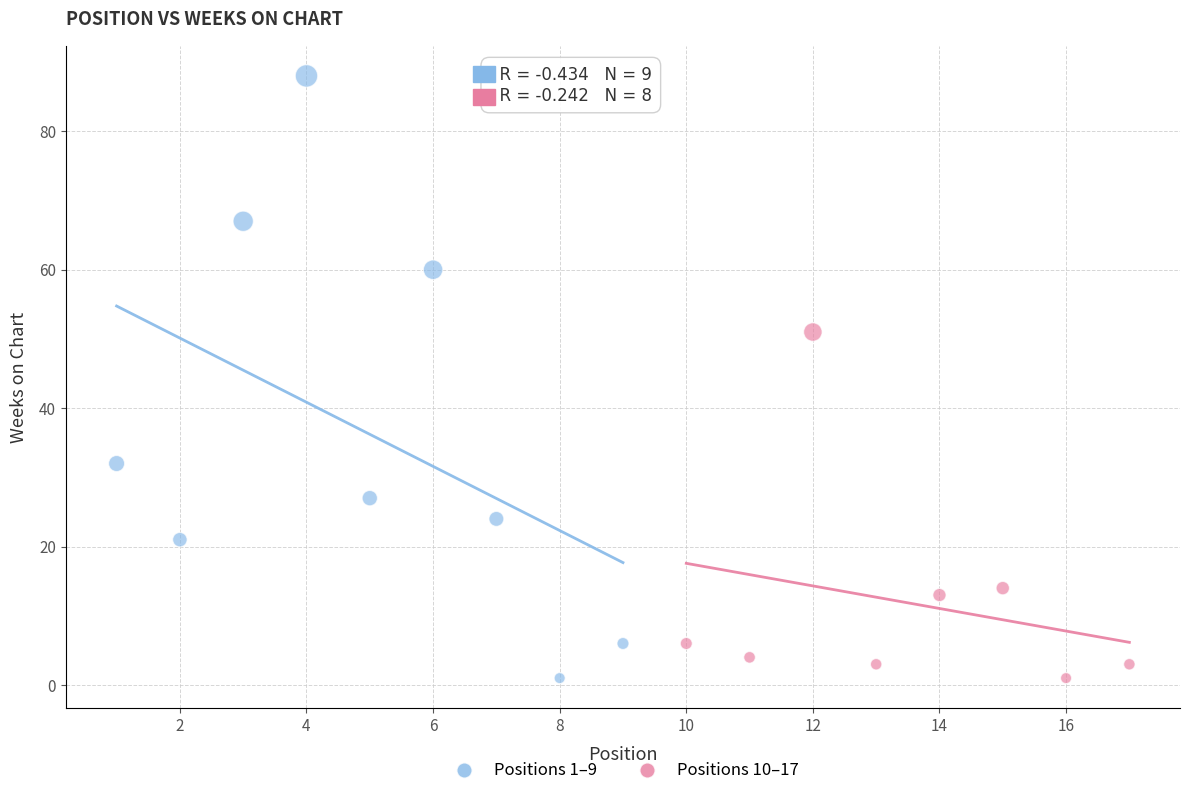

Which series contains the highest Y value?

Positions 1–9